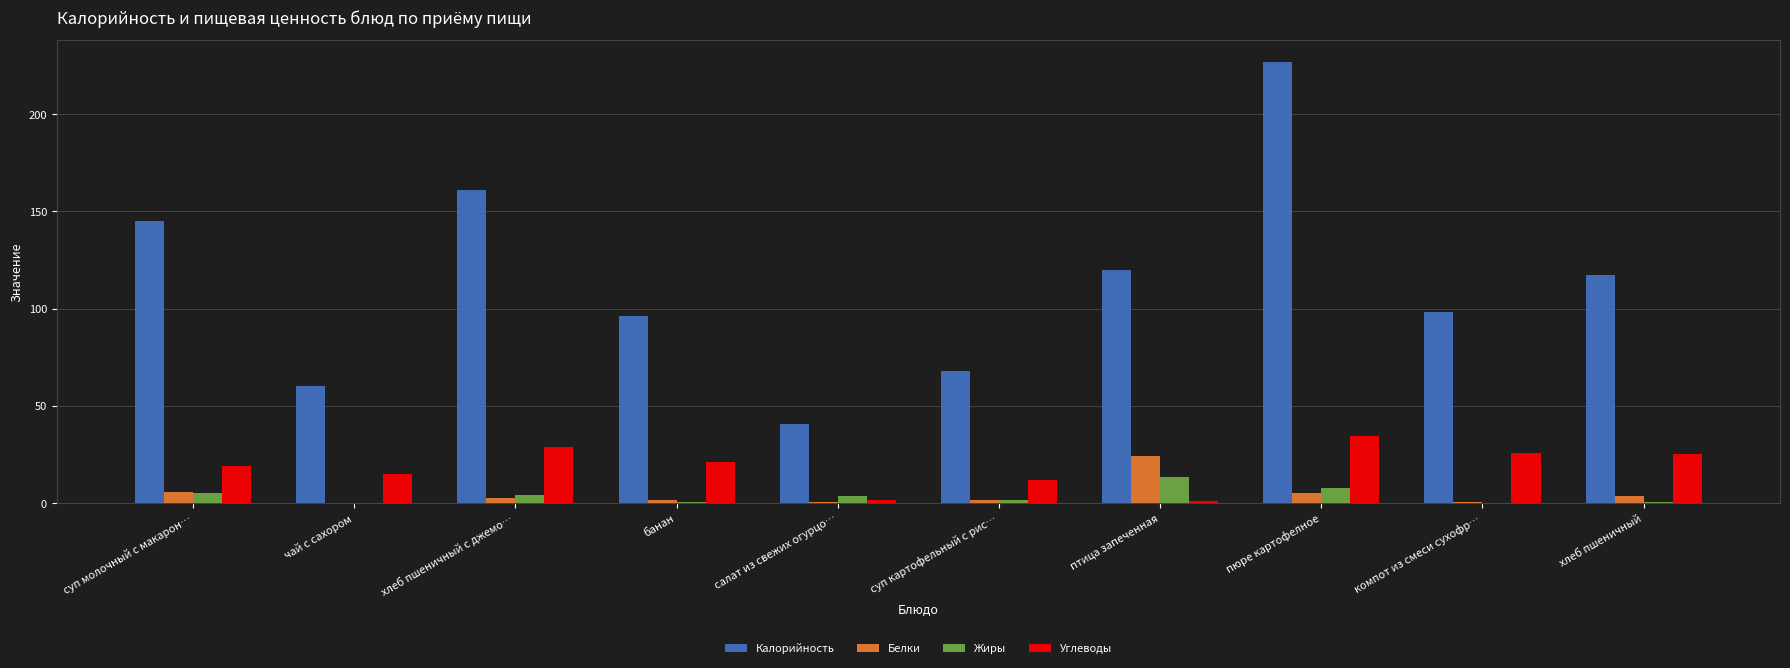

Which series changed the most between чай с сахором and банан?

Калорийность